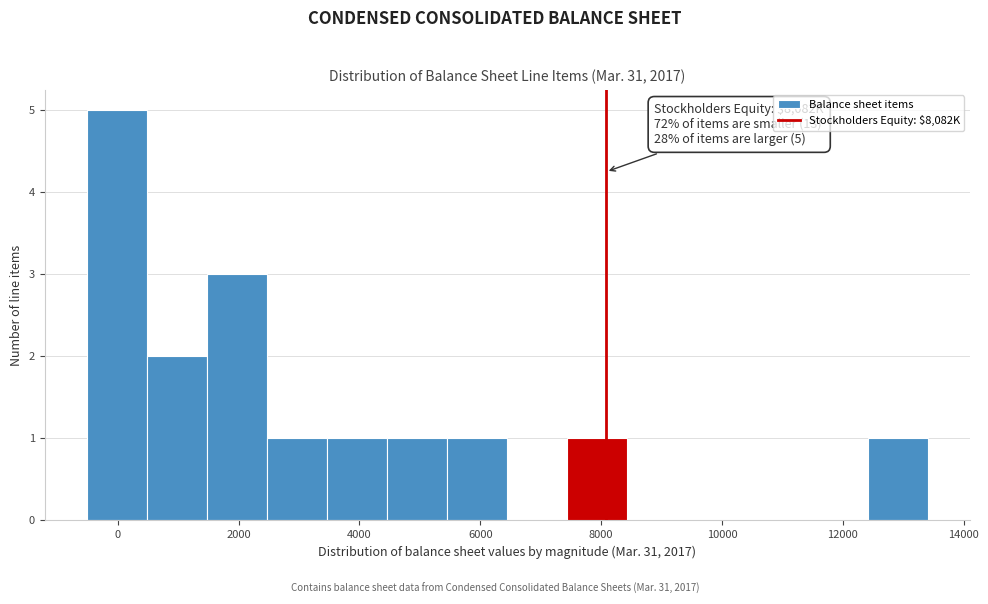

Which range on the x-axis has the tallest bar?

-600 to 400